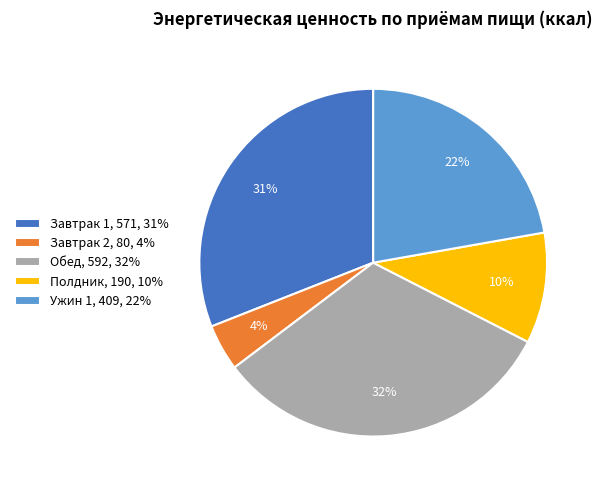

Is it true that Полдник is 10% of the pie?

True